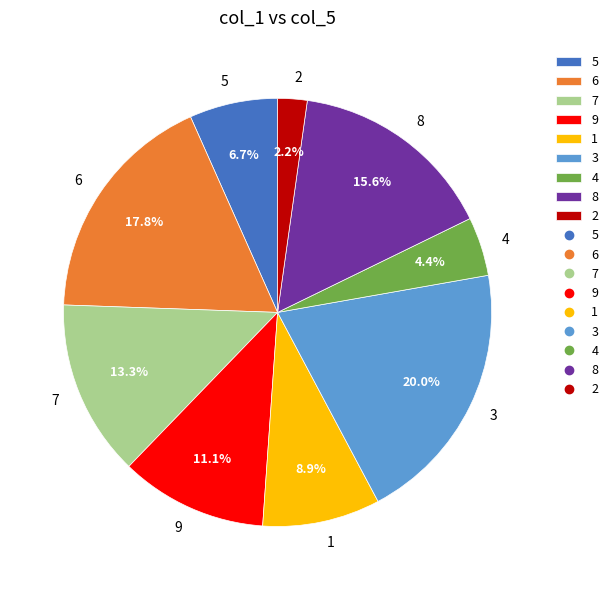

Does 9 account for over 50% of the chart?

No